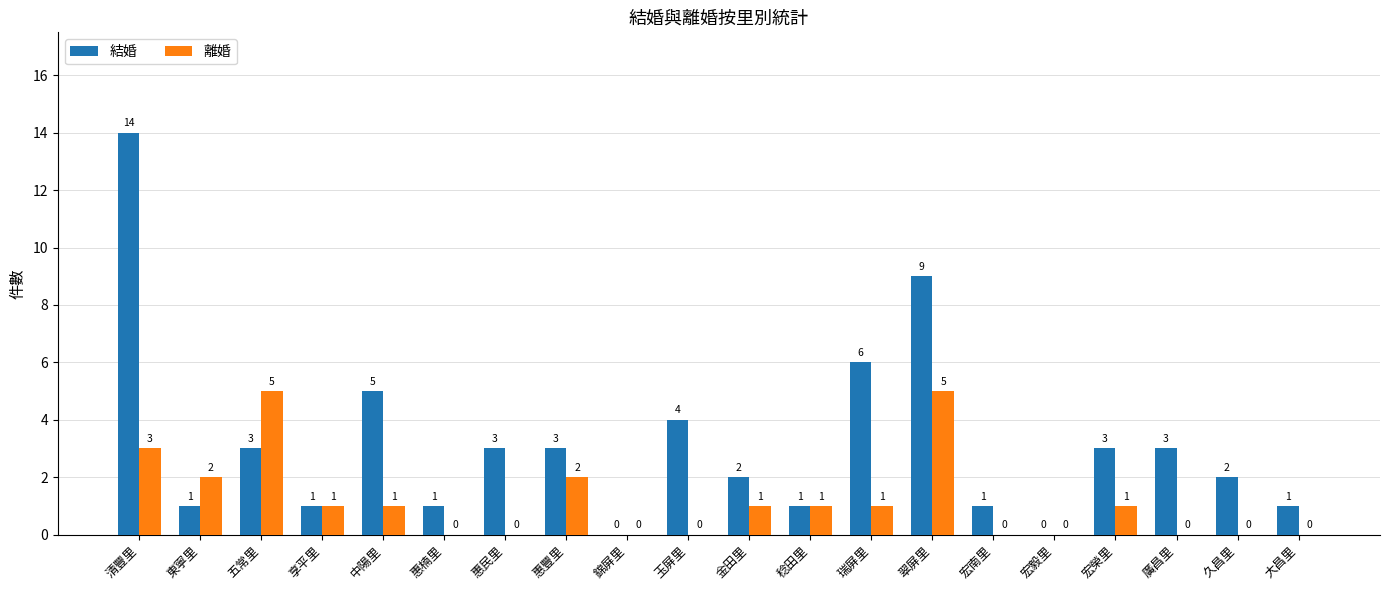

Reading left to right, transcribe all the data shown in this chart.

結婚: 14	1	3	1	5	1	3	3	0	4	2	1	6	9	1	0	3	3	2	1
離婚: 3	2	5	1	1	0	0	2	0	0	1	1	1	5	0	0	1	0	0	0